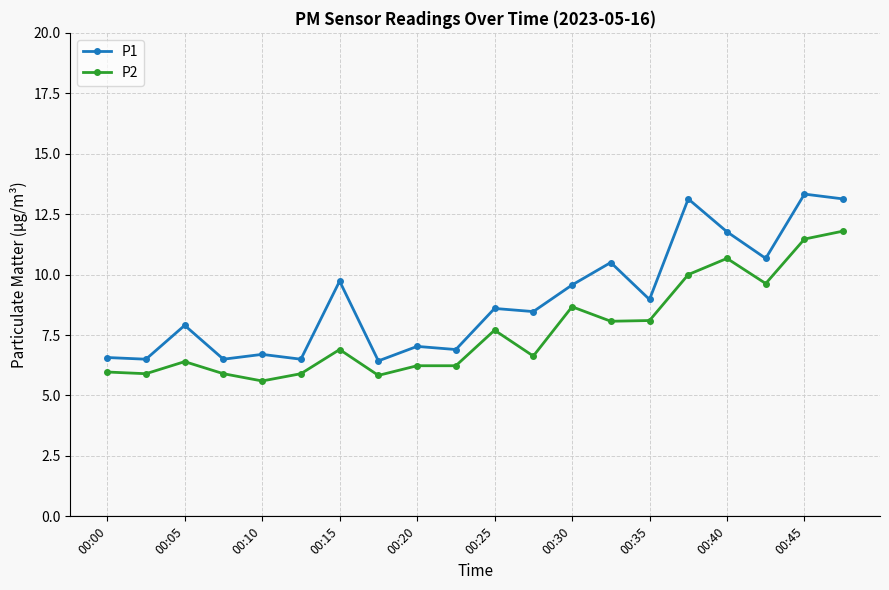

What is the average value of the P2 series?

7.7